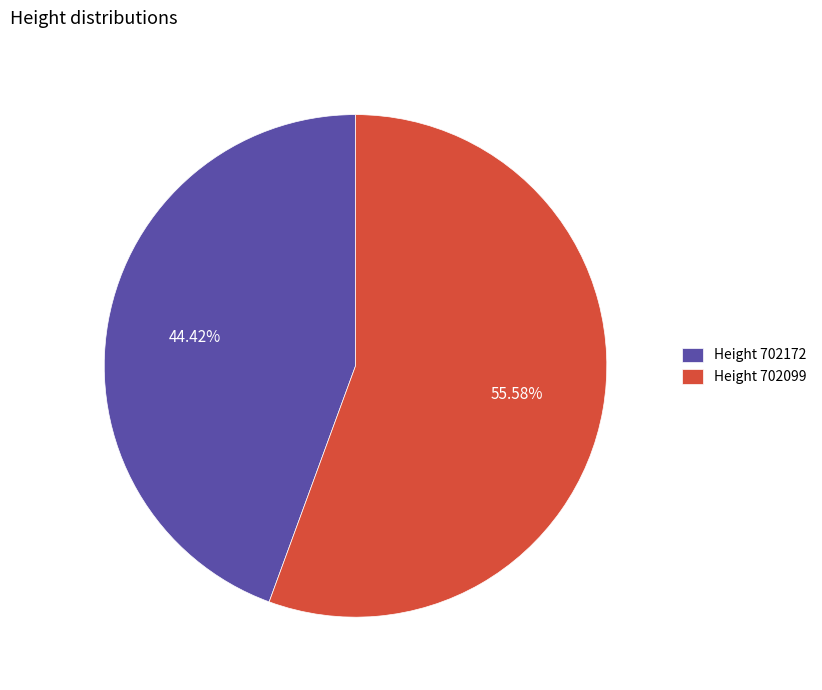

How many slices are in this pie chart?

2